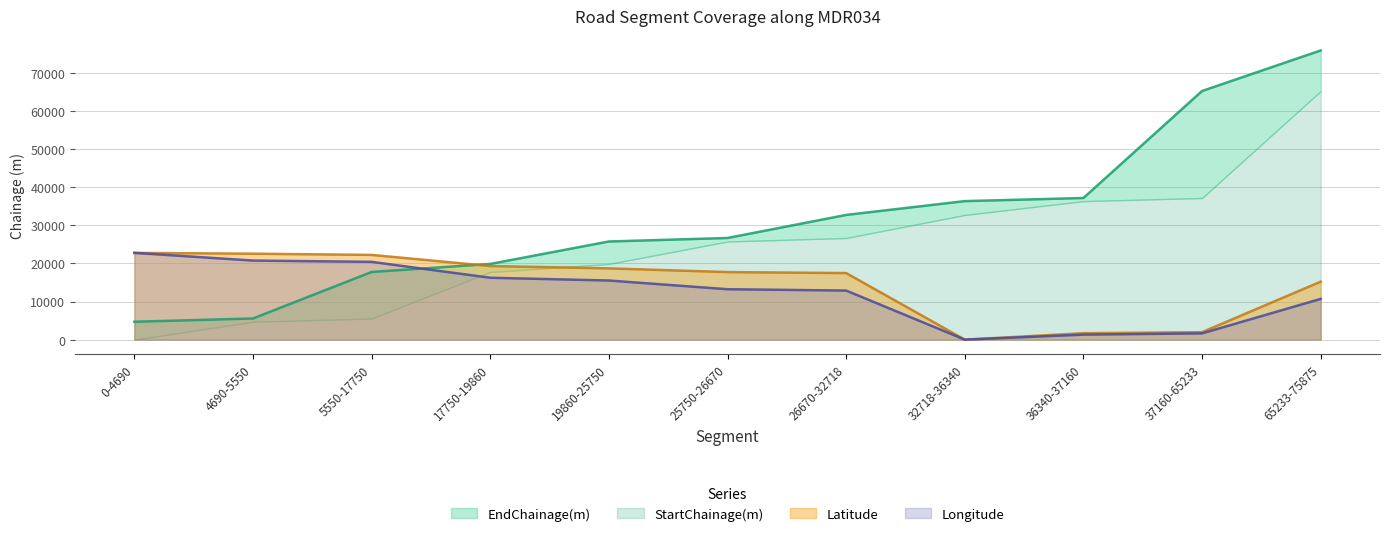

At which label does Longitude reach its peak?

0-4690